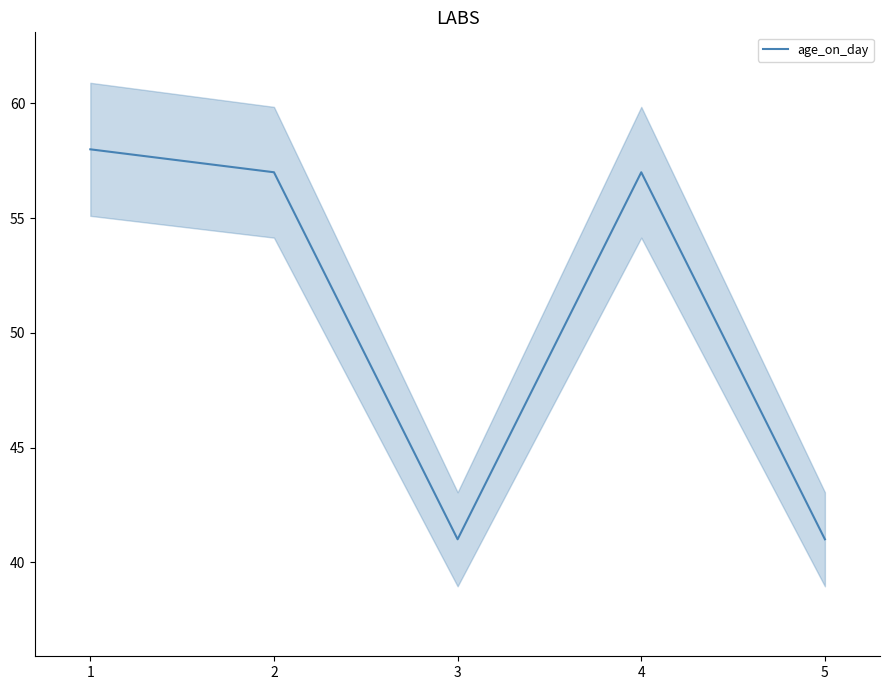

Reading left to right, list all the values displayed in this chart.

58	57	41	57	41